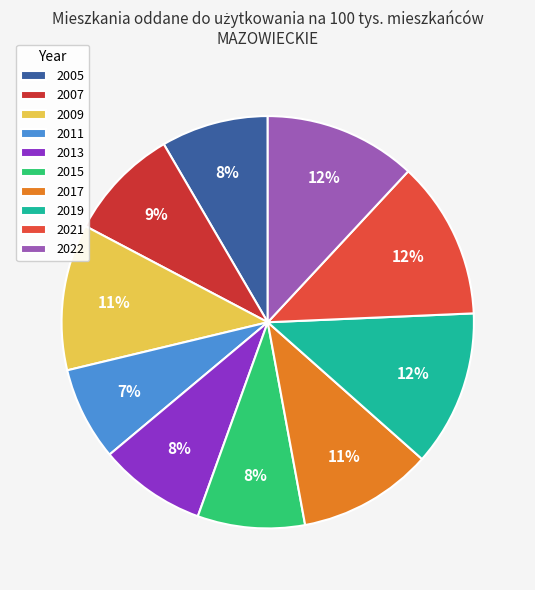

To the nearest percent, what is the combined percentage of 2011 and 2009?

19%